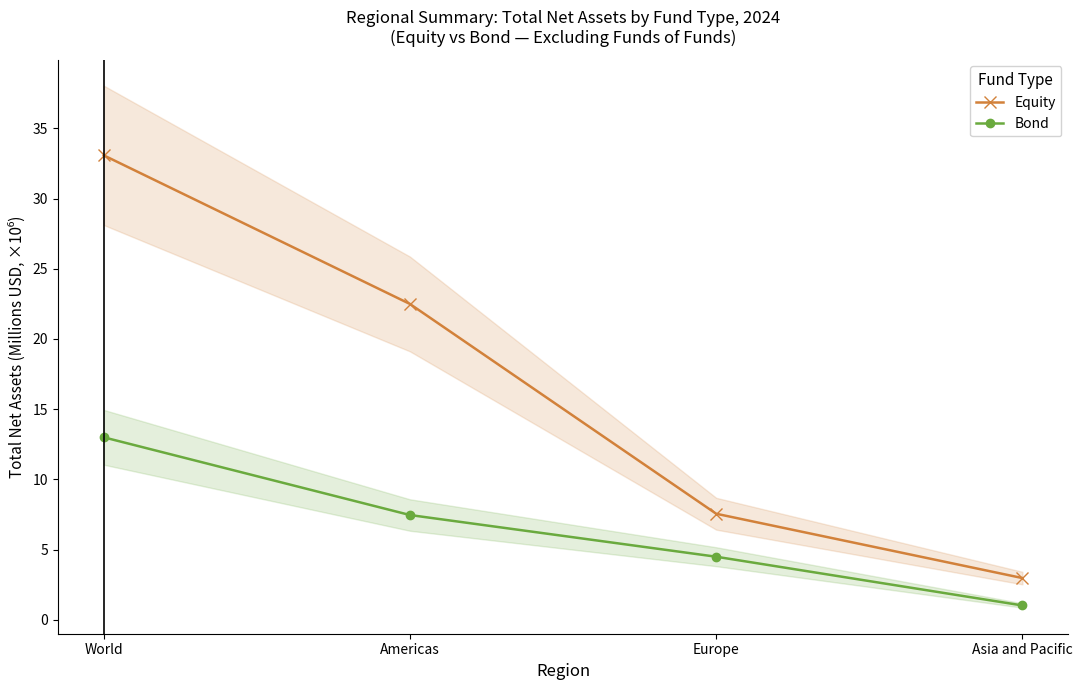

What is the label of the 2nd point from the right?

Europe